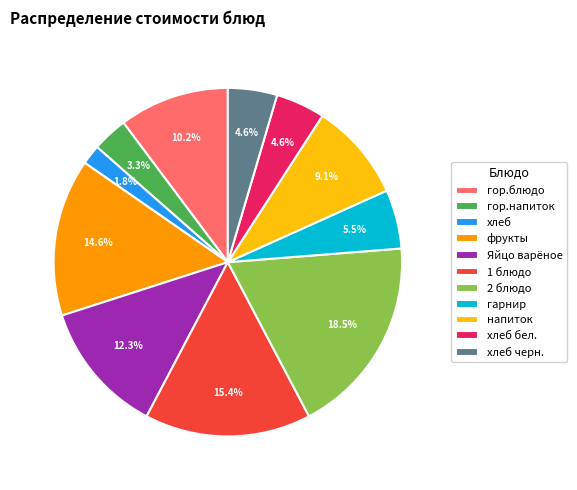

What is the total percentage of 2 блюдо and хлеб черн.?

23.1%